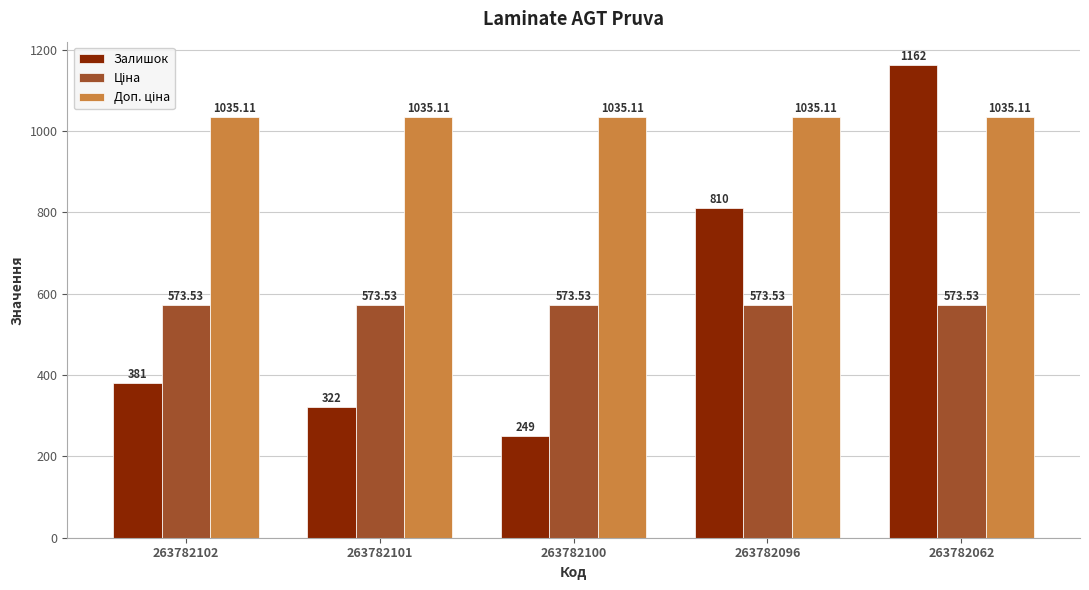

Which series changed the most between 263782102 and 263782062?

Залишок